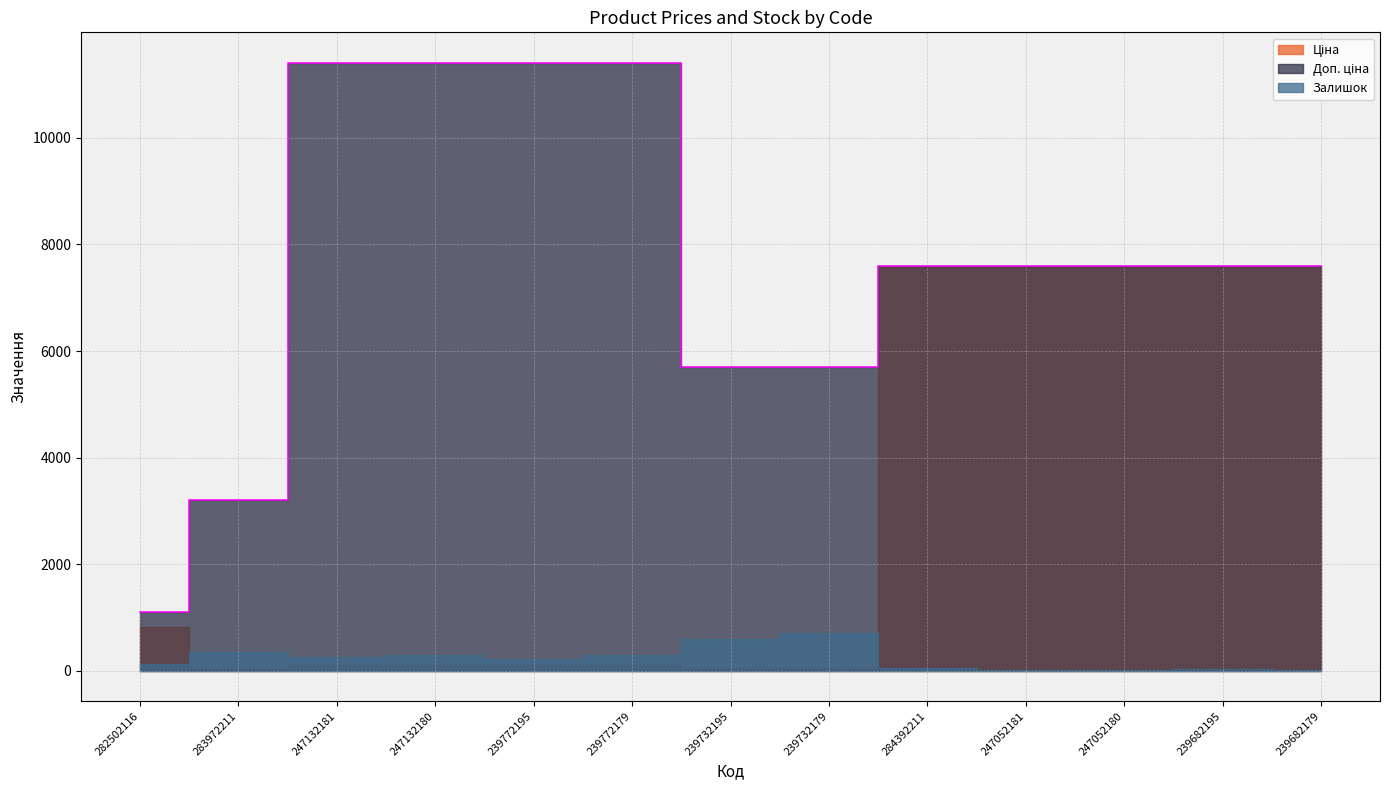

What is the difference between the highest and lowest values at 239682179?

7579.5